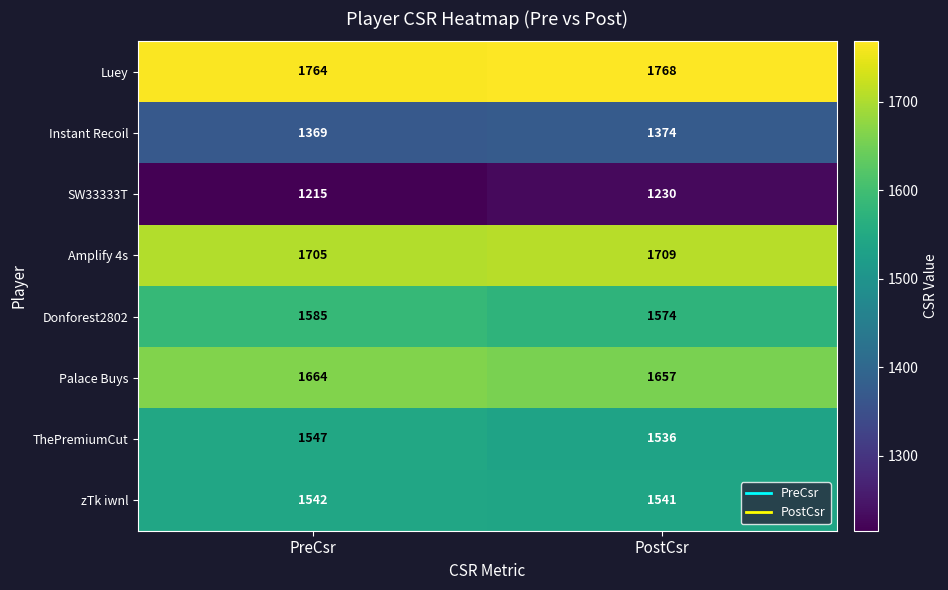

At which label is ThePremiumCut closest to 1541?

PostCsr